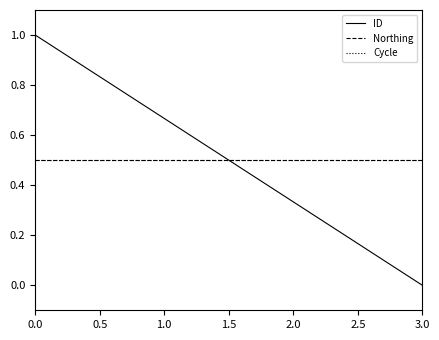

How many times do ID and Cycle cross each other?

1